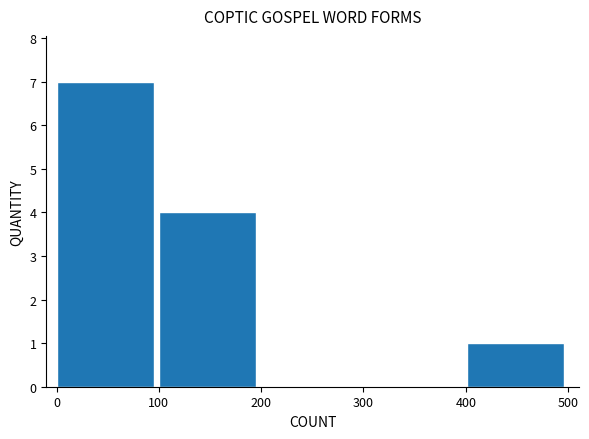

Over which range of the x-axis is the bar tallest?

0 to 100